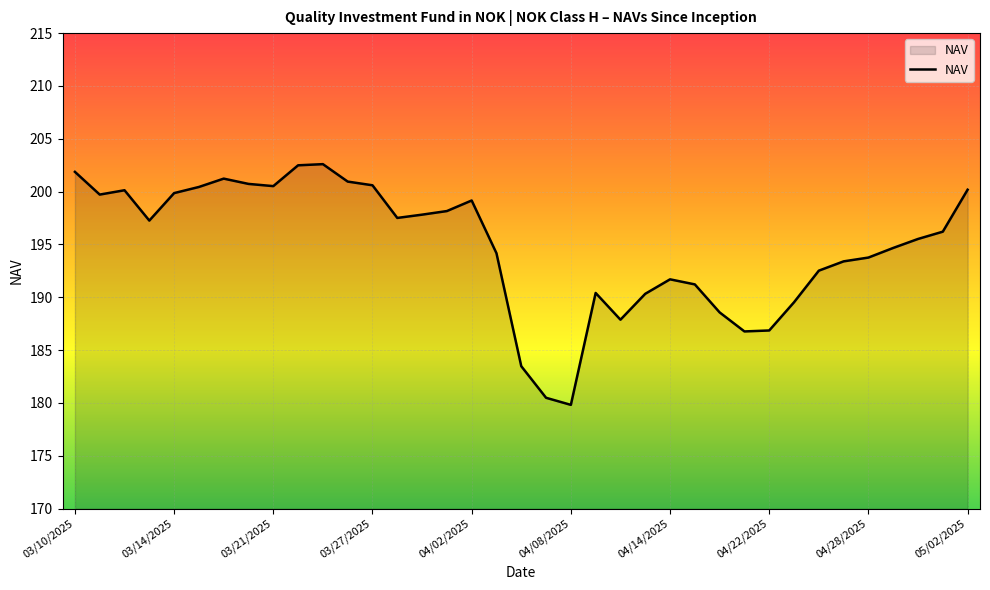

What is the greatest value displayed?

202.6